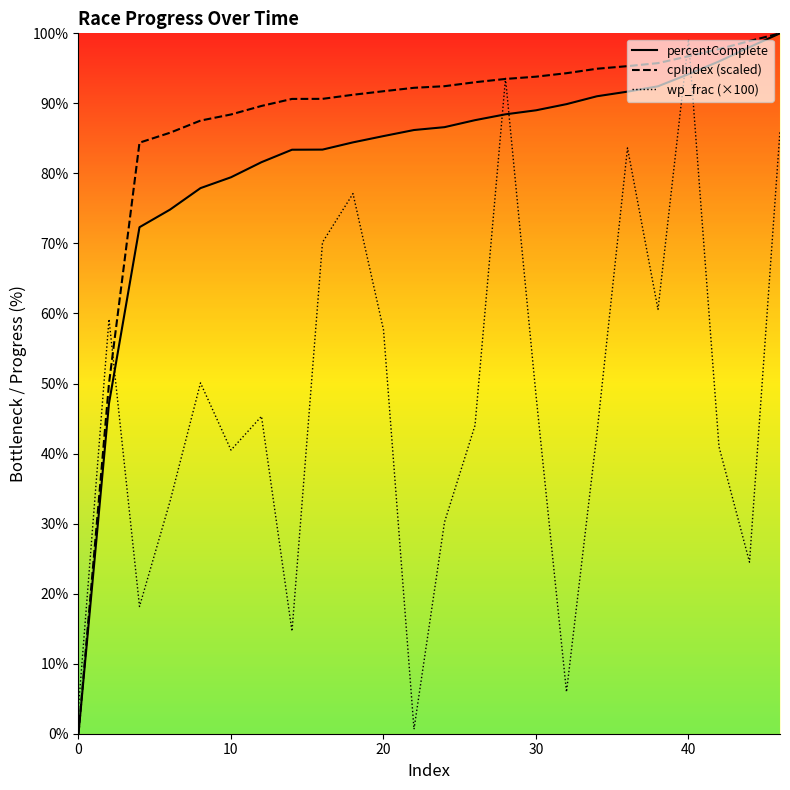

The cpIndex (scaled) series shows 133.5 at 30. True or false?

False